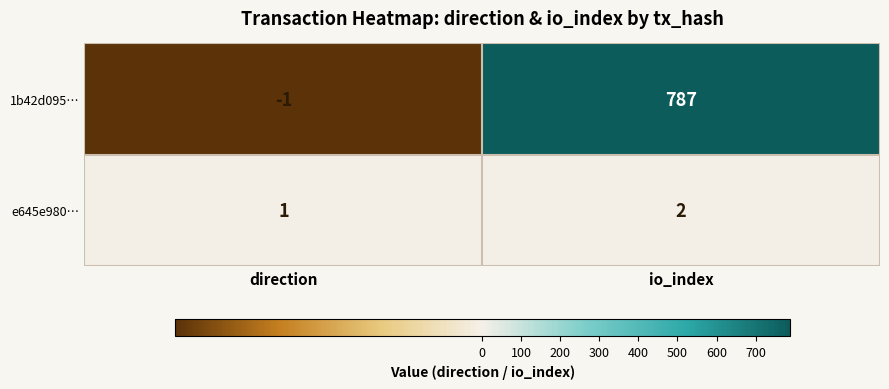

What is the total value across all series at io_index?

789